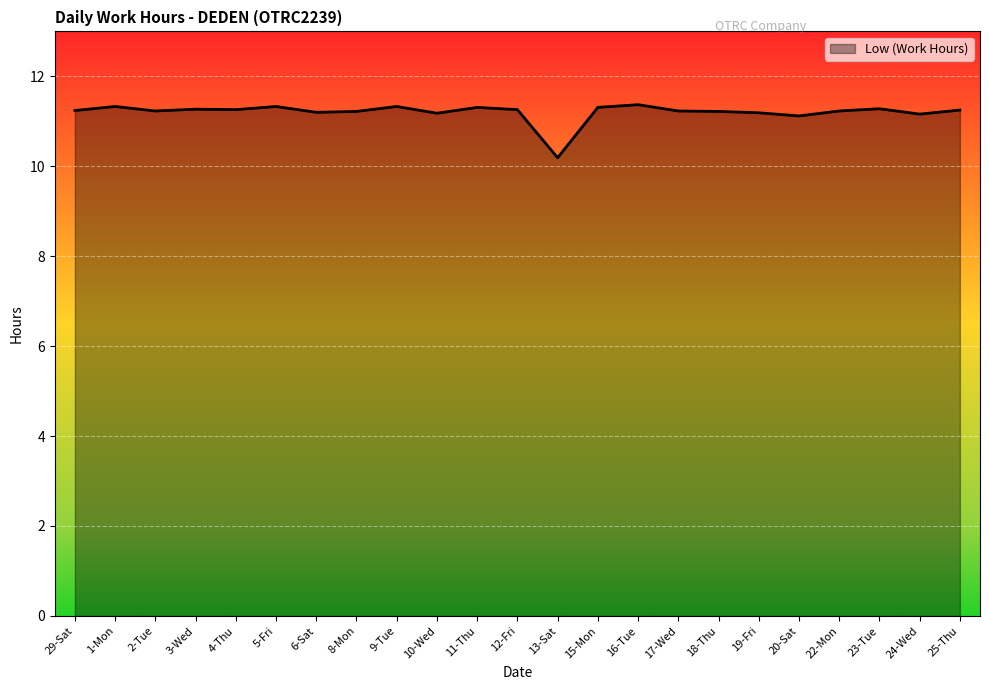

What is the average value?

11.2